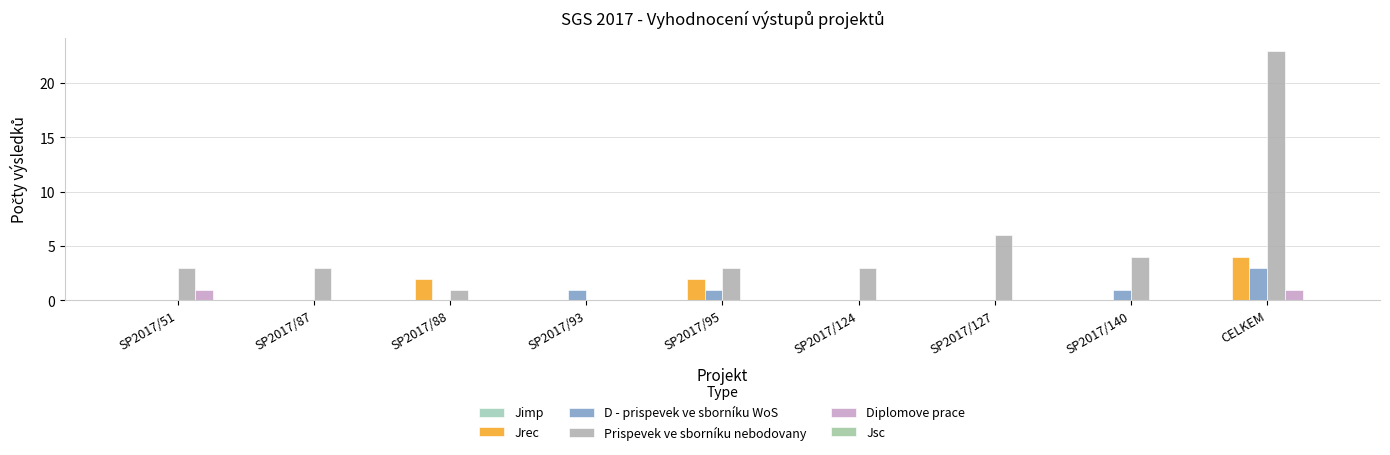

Reading left to right, what are all the values shown in this chart?

Jimp: SP2017/51=0	SP2017/87=0	SP2017/88=0	SP2017/93=0	SP2017/95=0	SP2017/124=0	SP2017/127=0	SP2017/140=0	CELKEM=0
Jrec: SP2017/51=0	SP2017/87=0	SP2017/88=2	SP2017/93=0	SP2017/95=2	SP2017/124=0	SP2017/127=0	SP2017/140=0	CELKEM=4
D - prispevek ve sborníku WoS: SP2017/51=0	SP2017/87=0	SP2017/88=0	SP2017/93=1	SP2017/95=1	SP2017/124=0	SP2017/127=0	SP2017/140=1	CELKEM=3
Prispevek ve sborníku nebodovany: SP2017/51=3	SP2017/87=3	SP2017/88=1	SP2017/93=0	SP2017/95=3	SP2017/124=3	SP2017/127=6	SP2017/140=4	CELKEM=23
Diplomove prace: SP2017/51=1	SP2017/87=0	SP2017/88=0	SP2017/93=0	SP2017/95=0	SP2017/124=0	SP2017/127=0	SP2017/140=0	CELKEM=1
Jsc: SP2017/51=0	SP2017/87=0	SP2017/88=0	SP2017/93=0	SP2017/95=0	SP2017/124=0	SP2017/127=0	SP2017/140=0	CELKEM=0